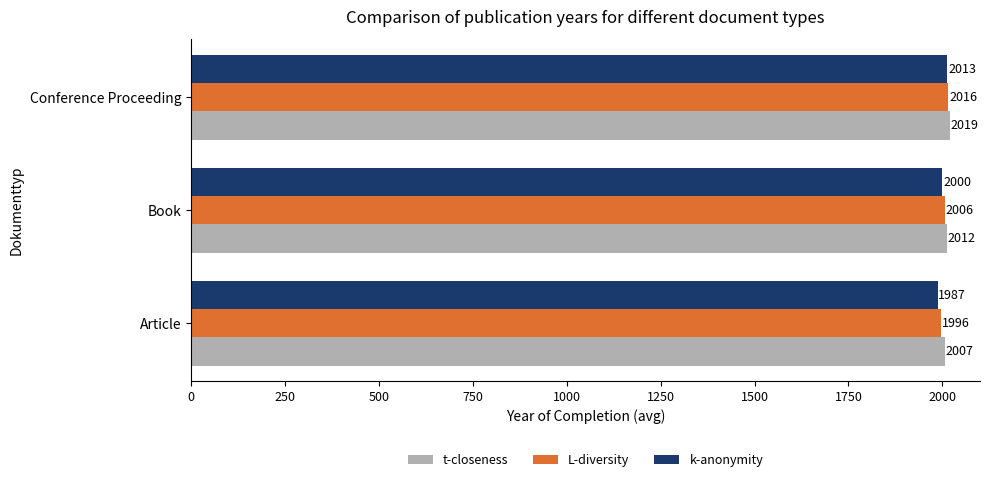

Which series has the largest total across all categories?

t-closeness